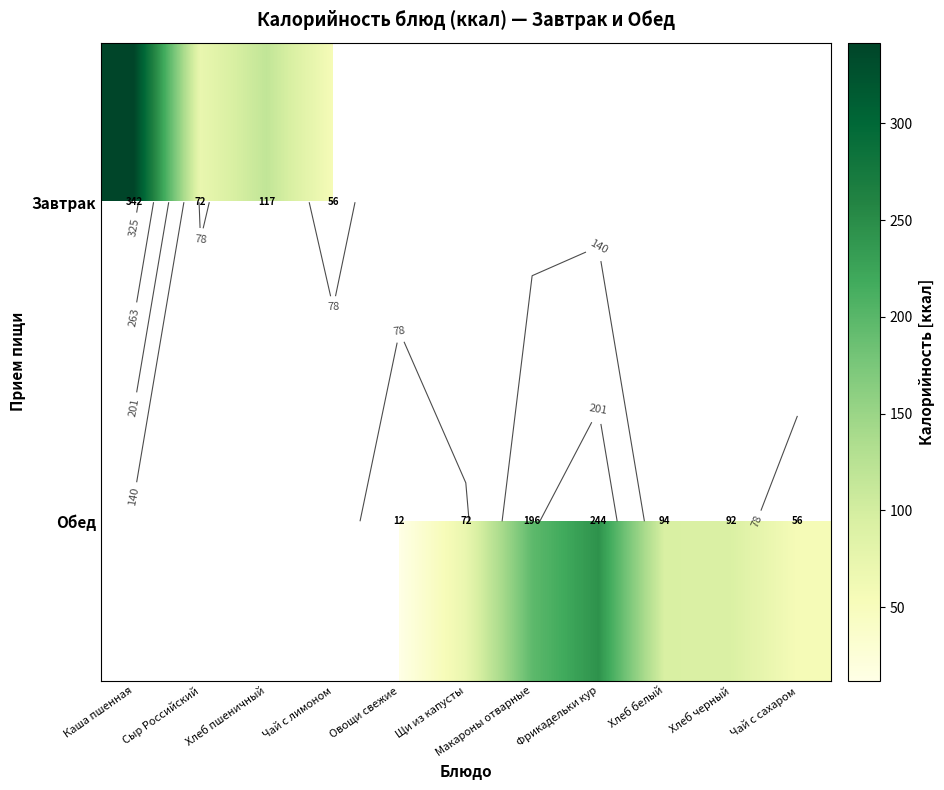

What is the difference between the maximum and minimum values in the Завтрак series?

285.8